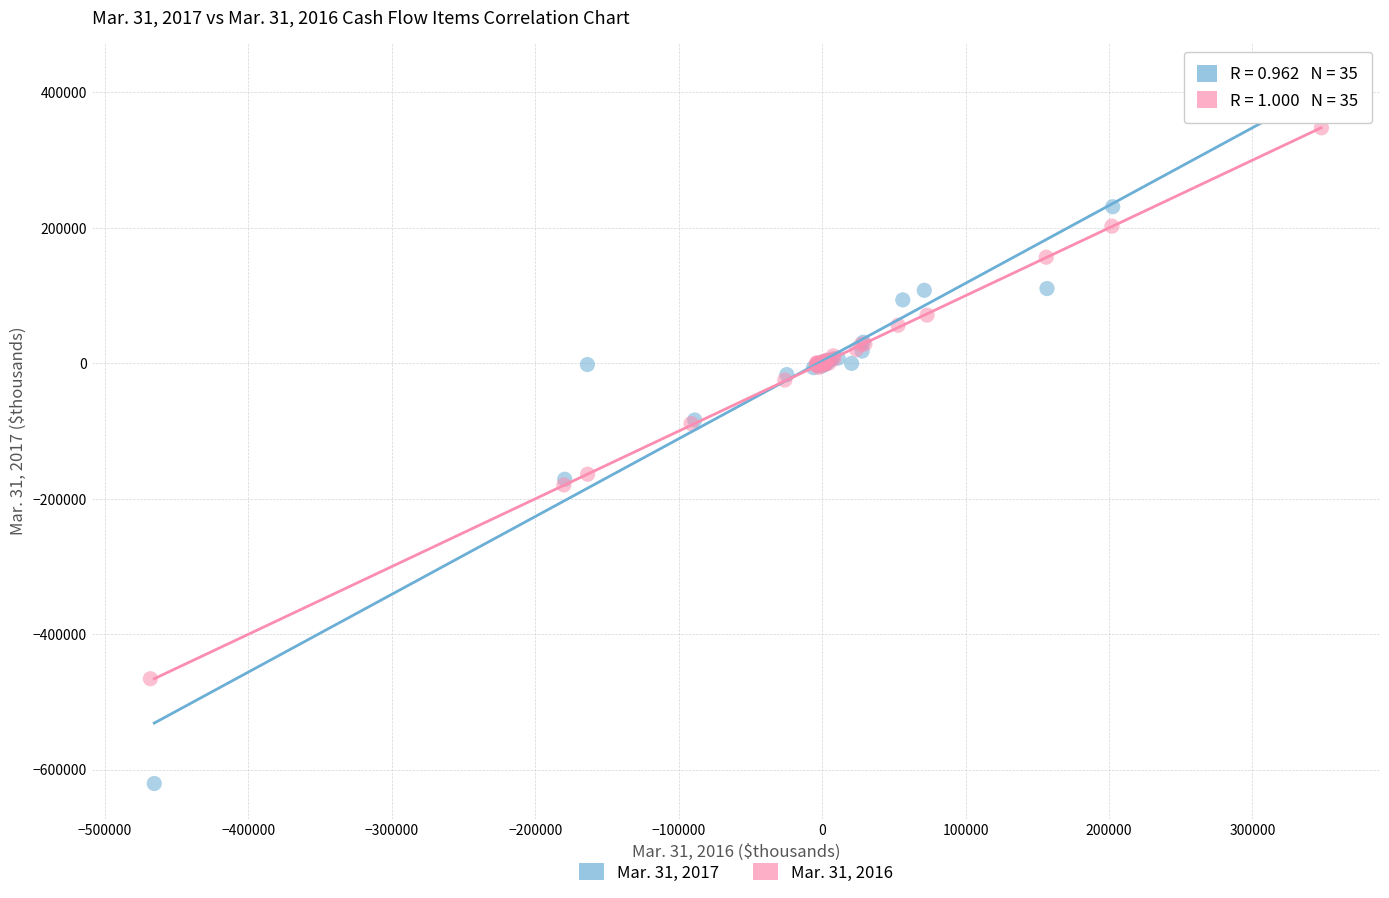

Which series reaches the minimum Y coordinate?

Mar. 31, 2017